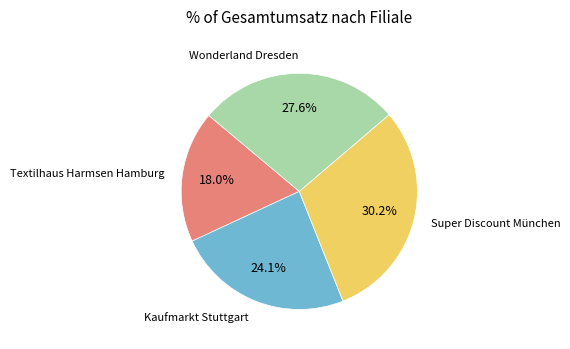

Is it true that Super Discount München is 30% of the pie?

True